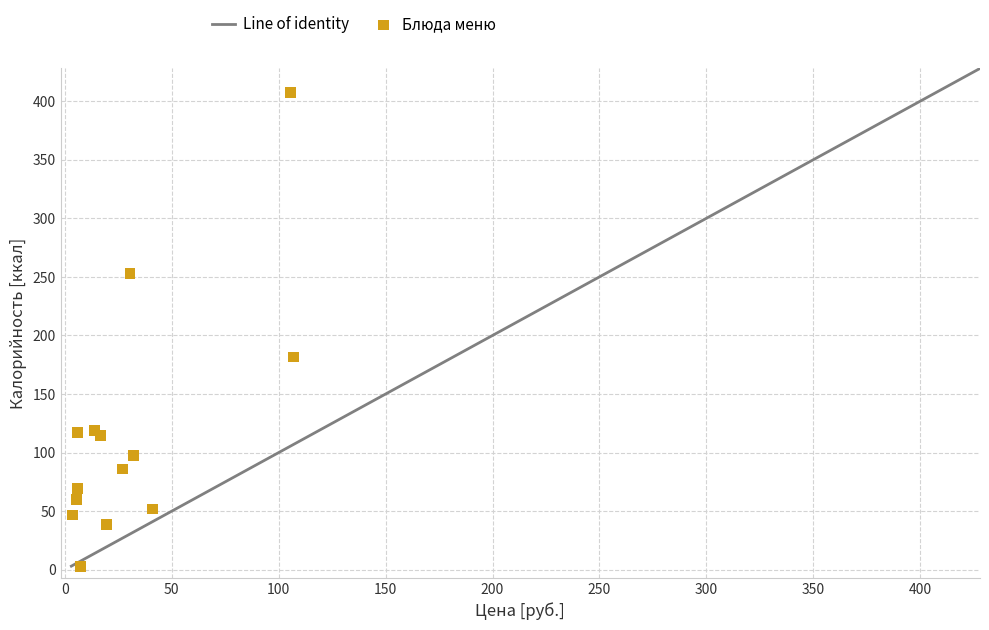

What Y value in the scatter plot is closest to 205?

181.6